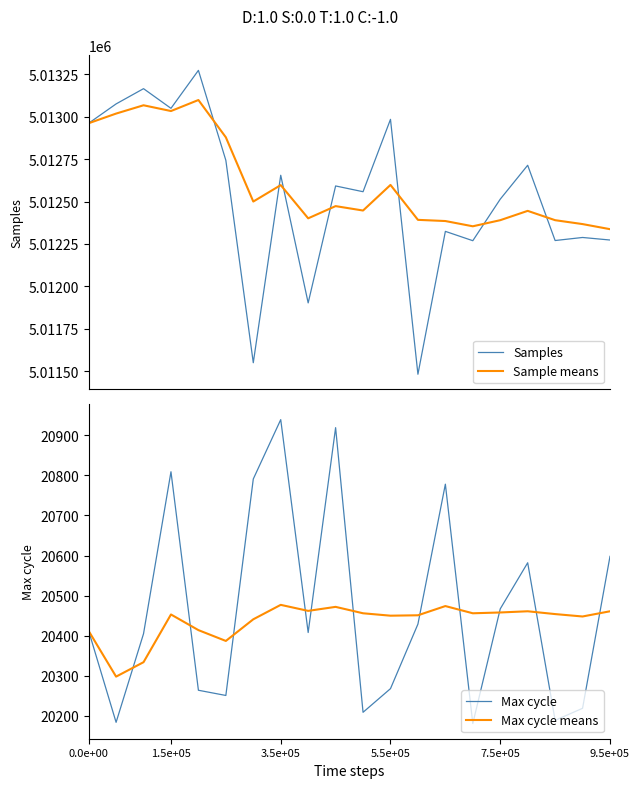

What is the label of the 19th point from the left?

18